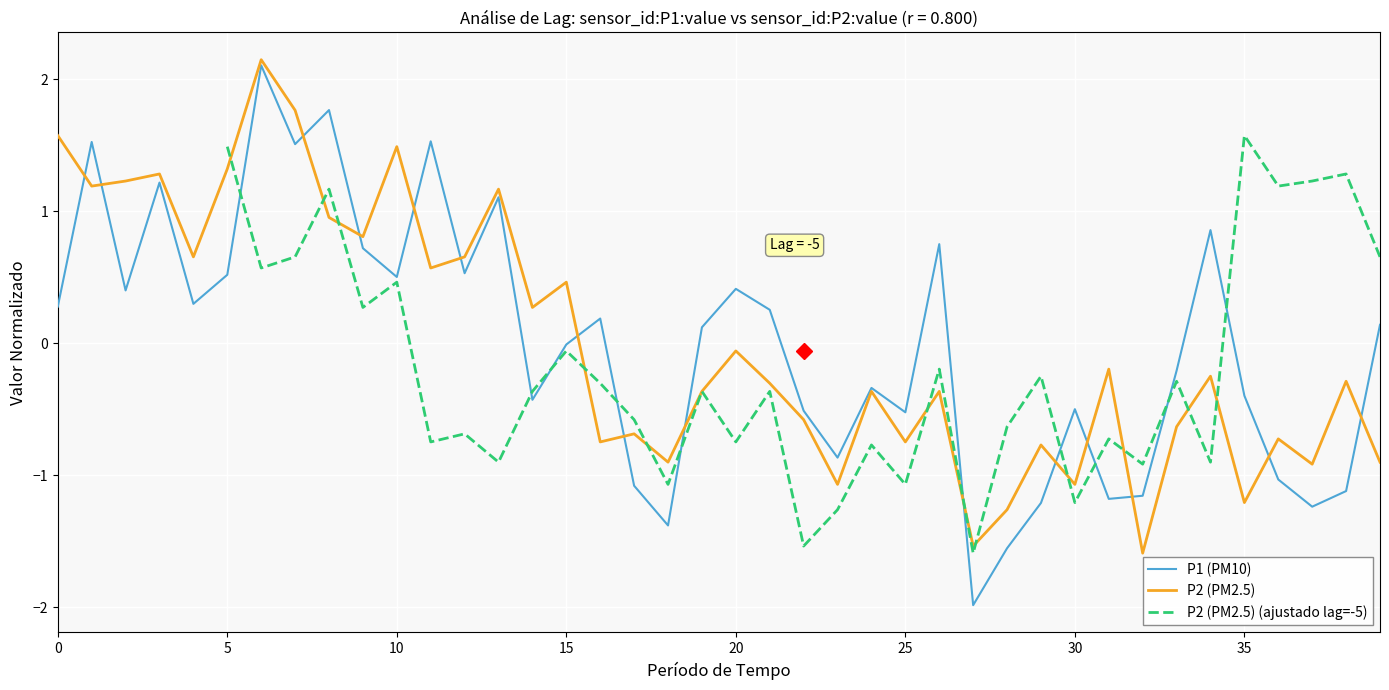

The value of P1 (PM10) at 35 is 2.0. True or false?

False